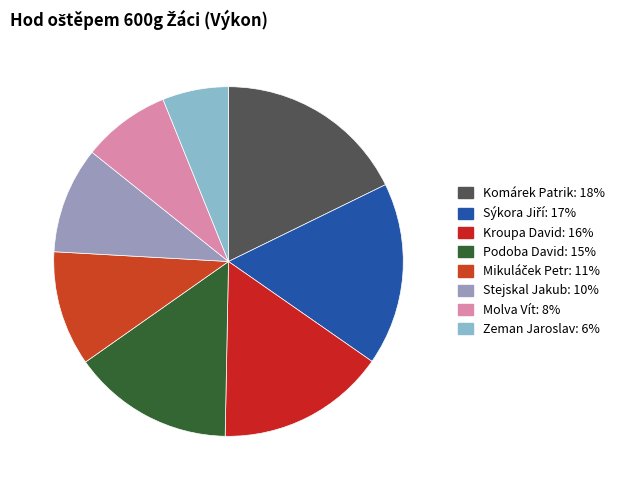

How many segments does this pie chart have?

8